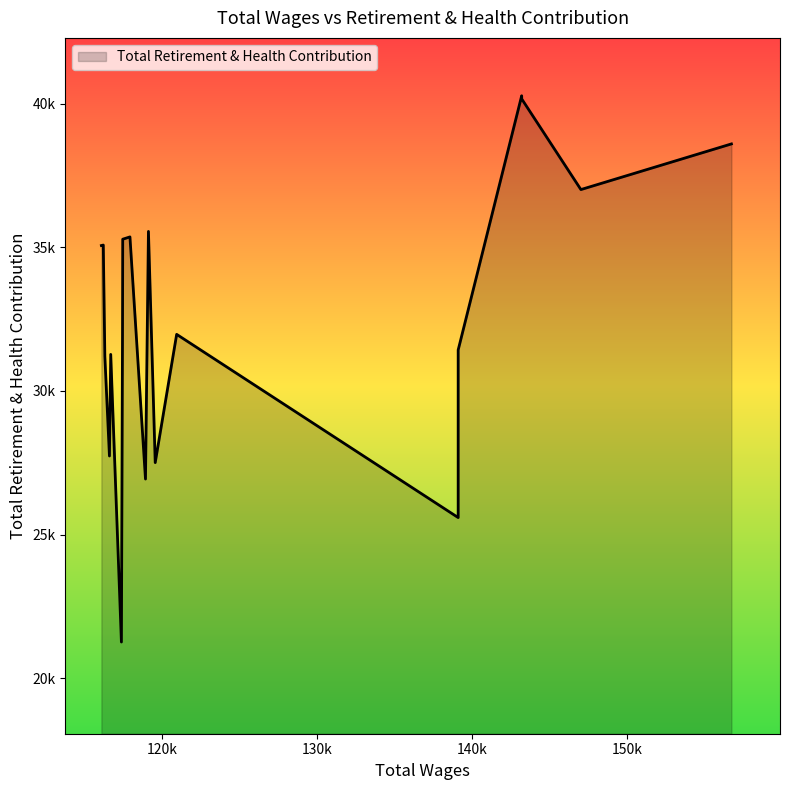

How many interior local peaks (higher than both neighbors) does the data have?

6